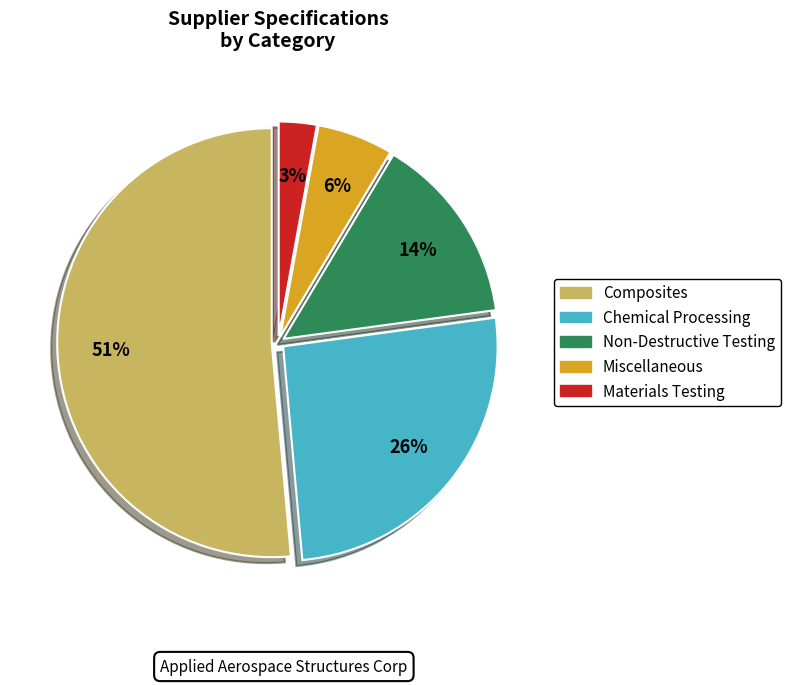

True or false: Miscellaneous accounts for 16% of the total.

False